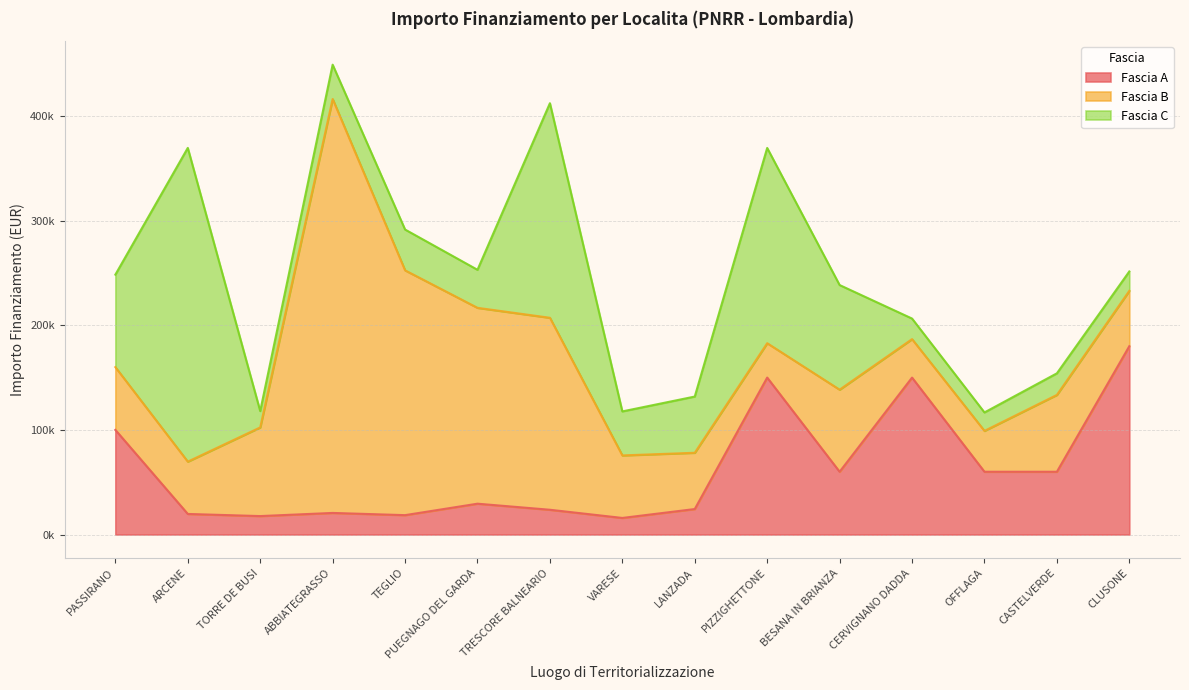

How many values in the Fascia C series exceed 39000?

7